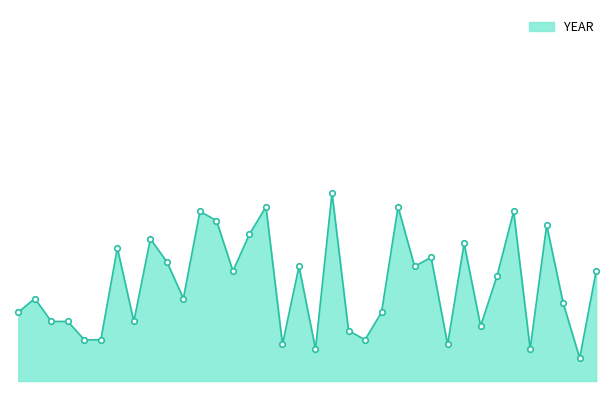

How many interior local valleys (lower than both neighbors) does the data have?

11